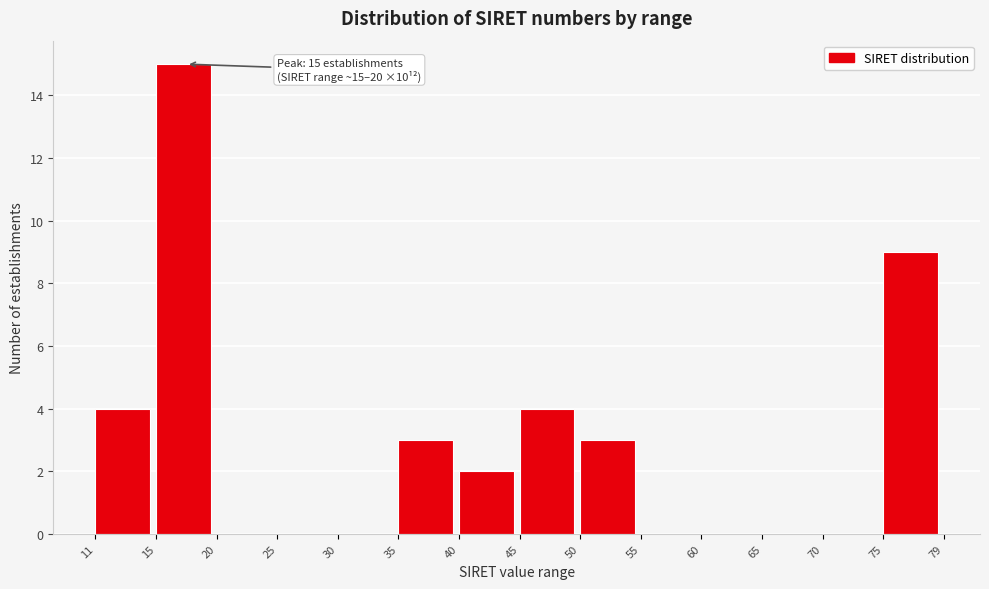

Reading left to right, extract all data points from this chart.

11=4	15=15	20=0	25=0	30=0	35=3	40=2	45=4	50=3	55=0	60=0	65=0	70=0	75=9